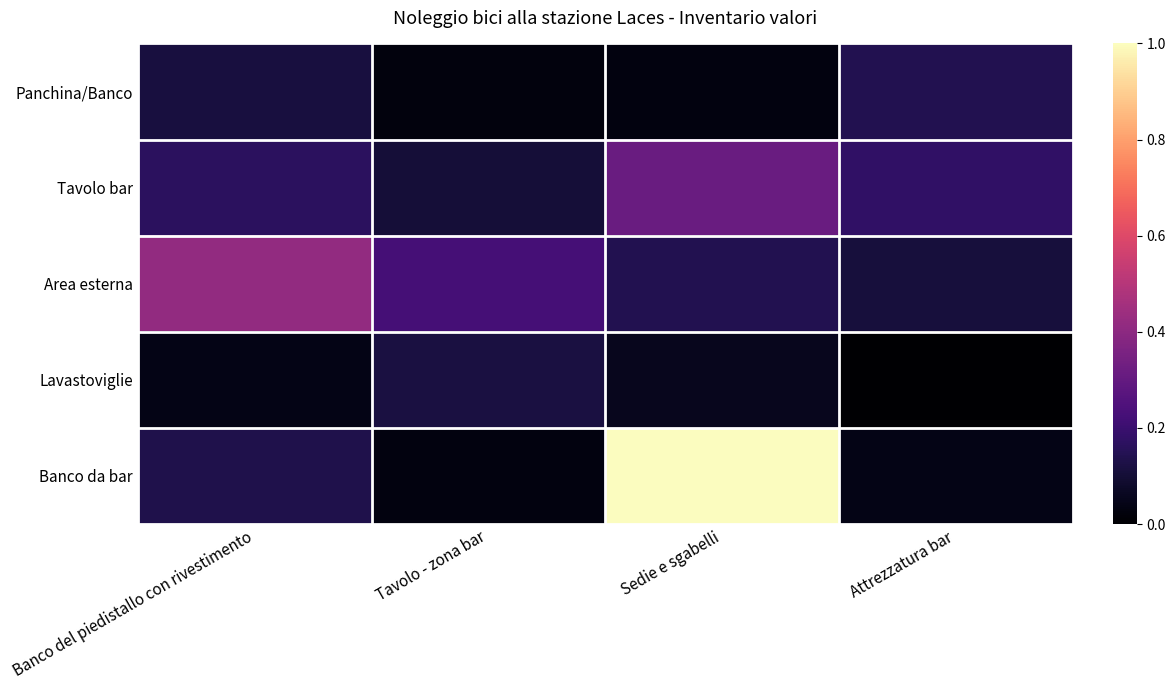

Rank the series at Sedie e sgabelli from highest to lowest value.

Banco da bar, Tavolo bar, Area esterna, Lavastoviglie, Panchina/Banco